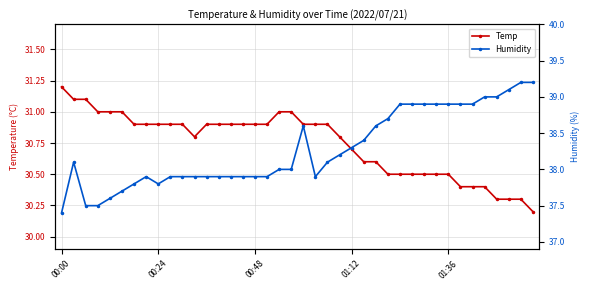

What is the highest value of the Temp series?

31.2